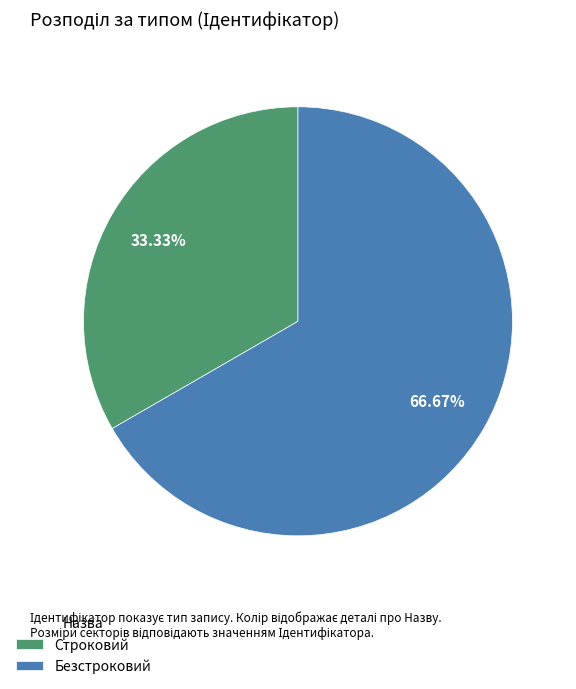

Does Строковий represent more than half of the total?

No